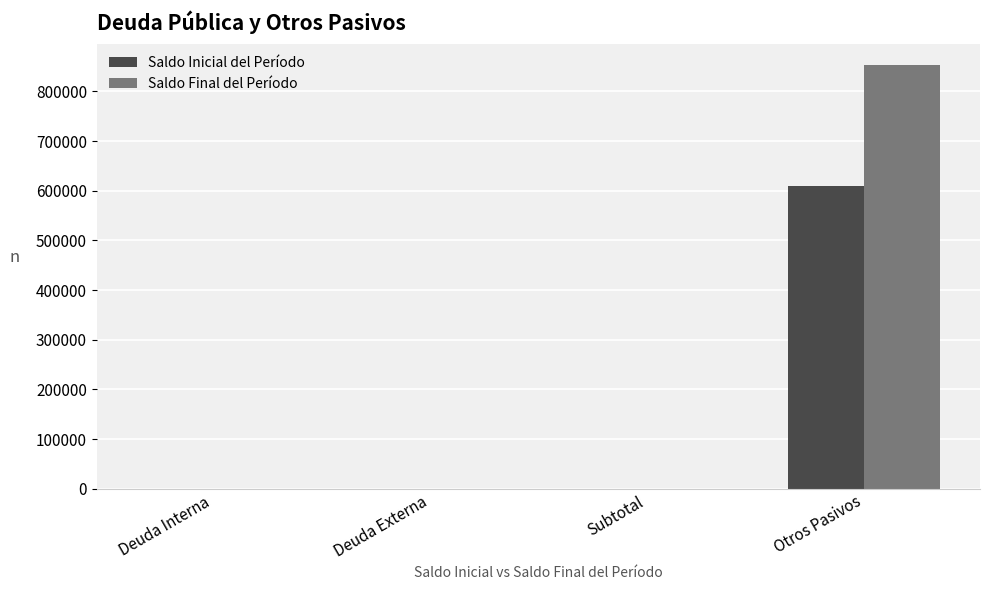

What is the total value across all series at Otros Pasivos?

1464110.3